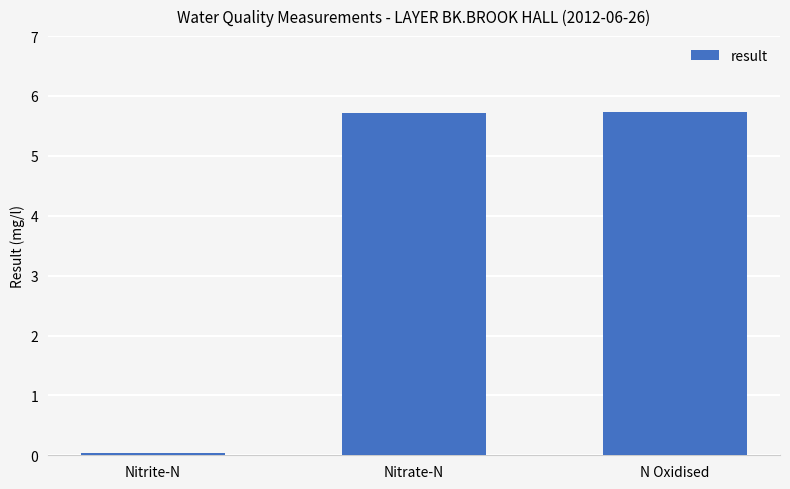

Are the bars grouped side by side (vs. stacked)?

No